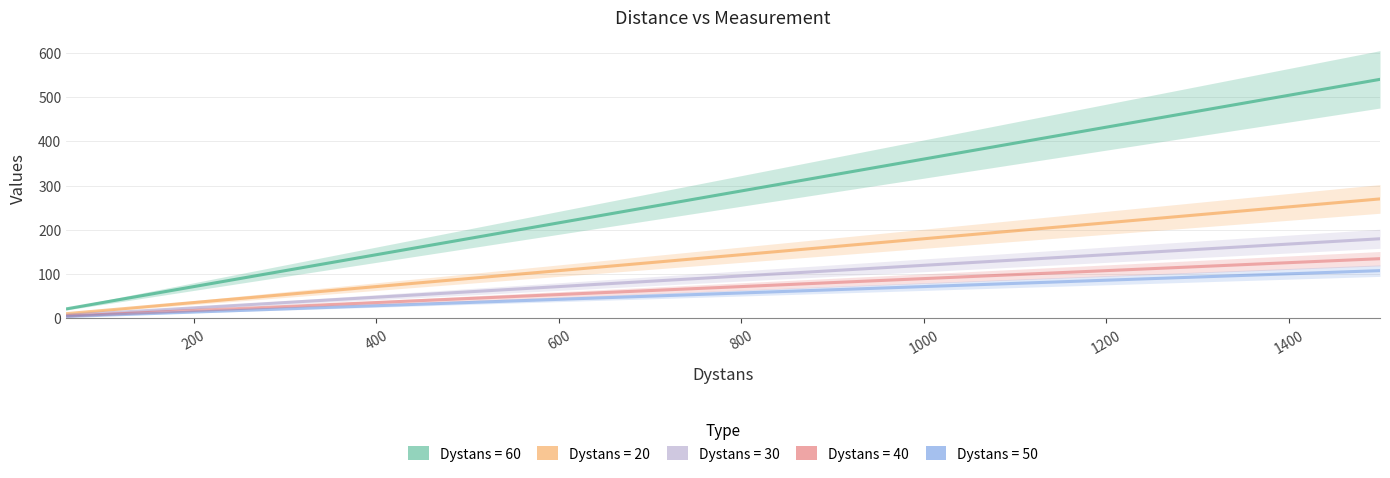

Is it true that 60 equals 21.6 at 60?

True